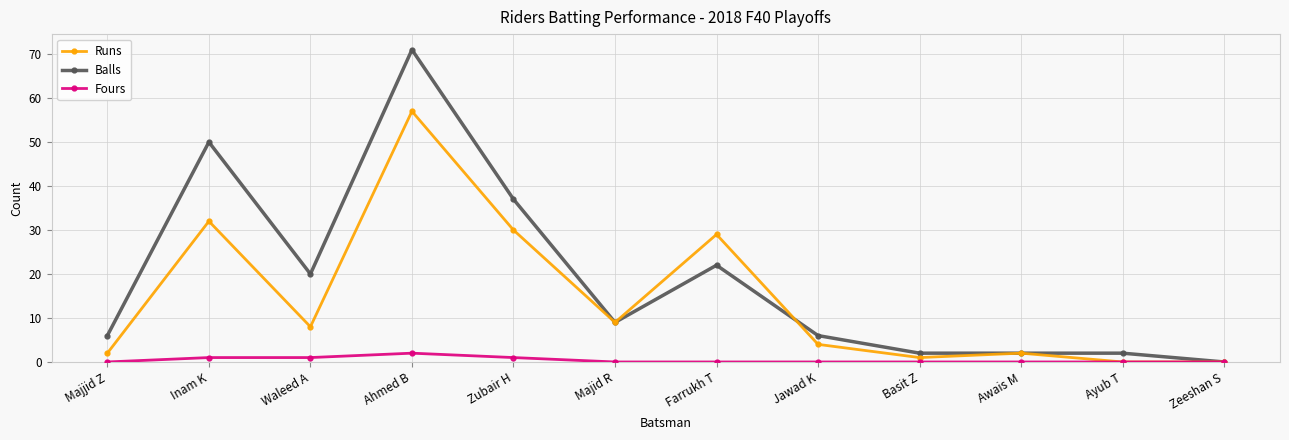

Reading right to left, extract all data points from this chart.

Runs: 0	0	2	1	4	29	9	30	57	8	32	2
Balls: 0	2	2	2	6	22	9	37	71	20	50	6
Fours: 0	0	0	0	0	0	0	1	2	1	1	0